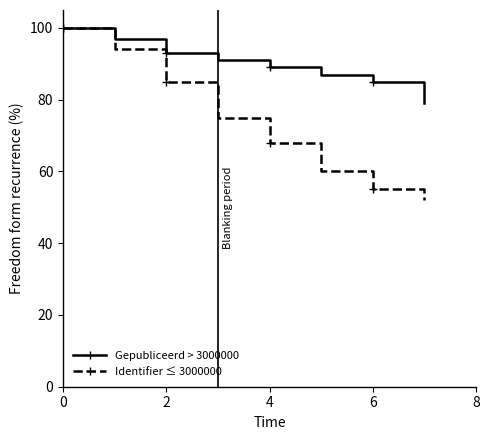

What is the value of the Gepubliceerd > 3000000 point at the 6th from the left?

87